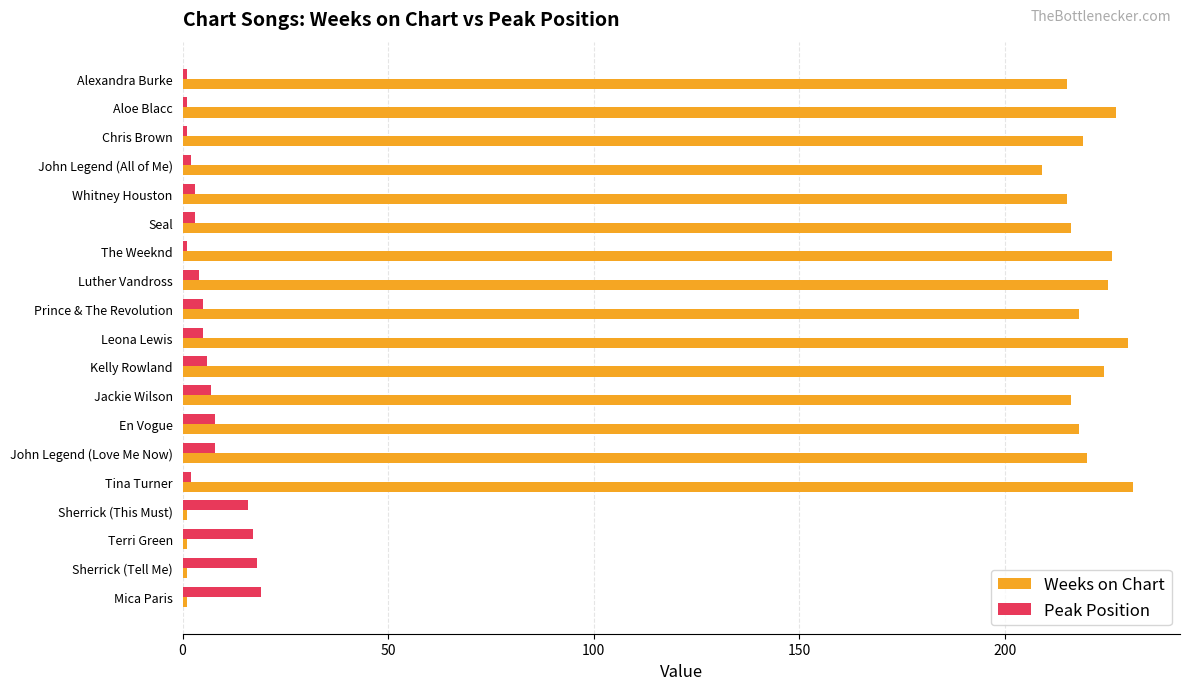

What is the maximum value for Peak Position?

19